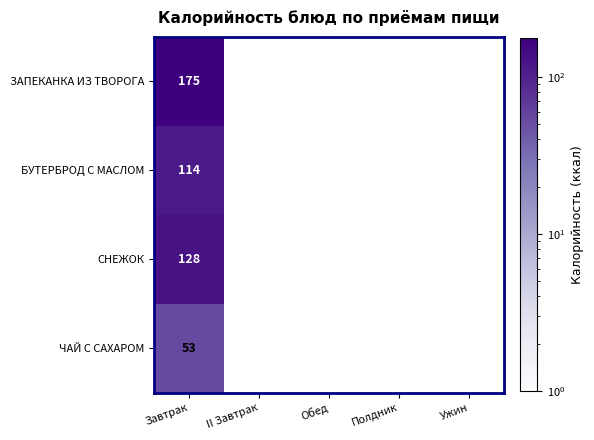

What is the spread (max minus min) of values at Завтрак?

122